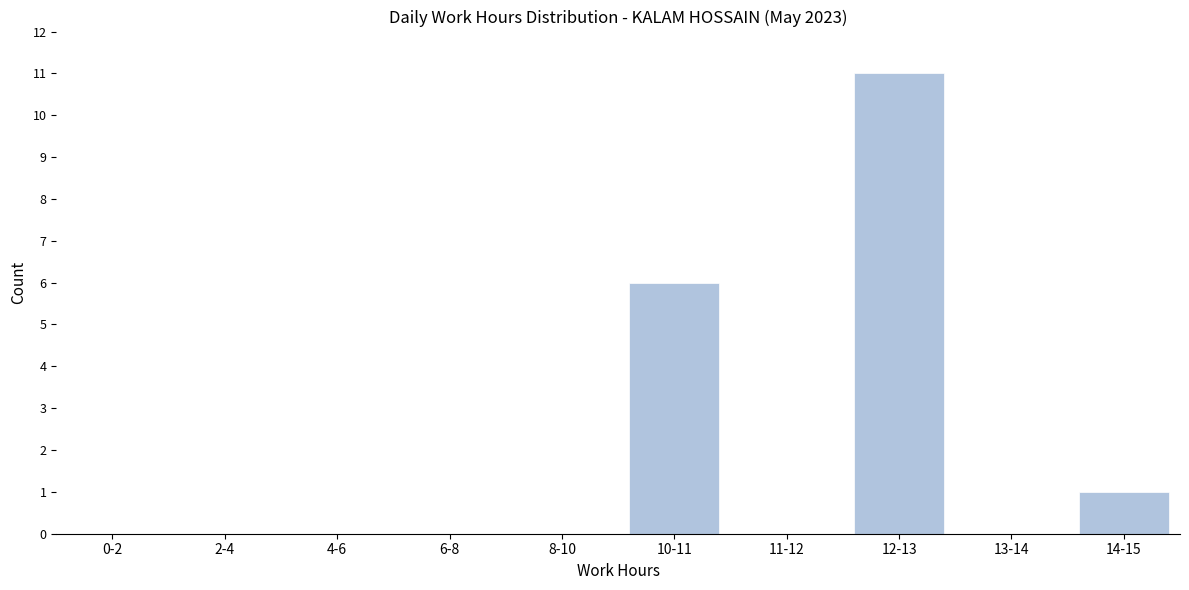

Reading left to right, list all the values displayed in this chart.

0-2=0	2-4=0	4-6=0	6-8=0	8-10=0	10-11=6	11-12=0	12-13=11	13-14=0	14-15=1